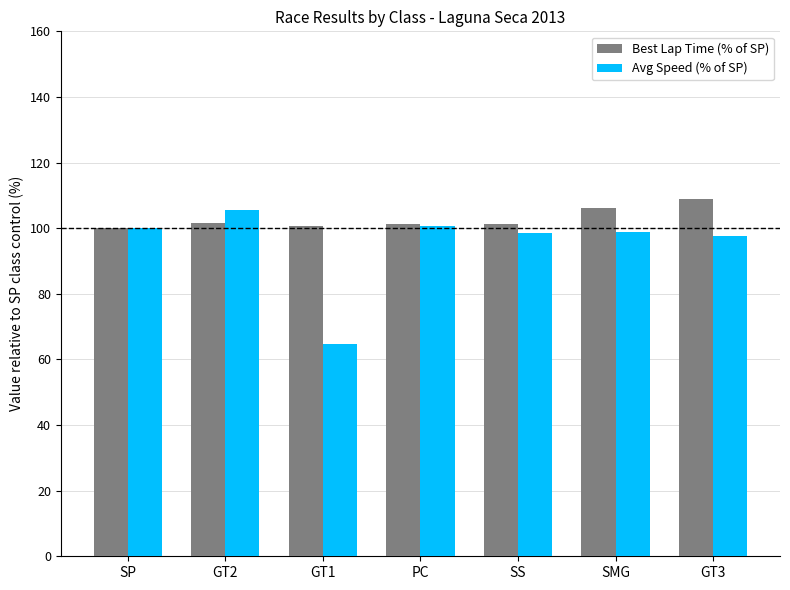

True or false: Avg Speed (% of SP) has a value of 132.6 at GT3.

False